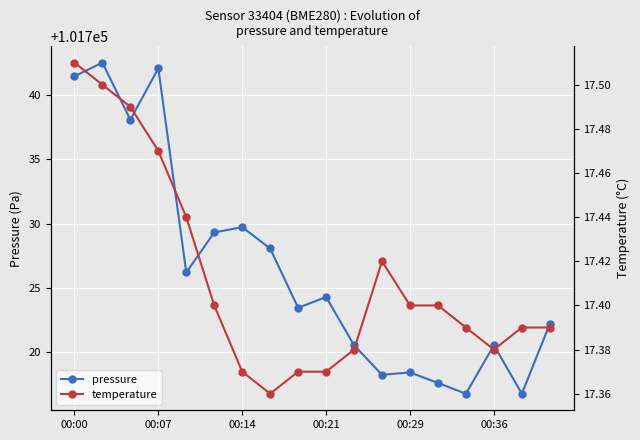

True or false: pressure has more than 1 interior local peaks.

True